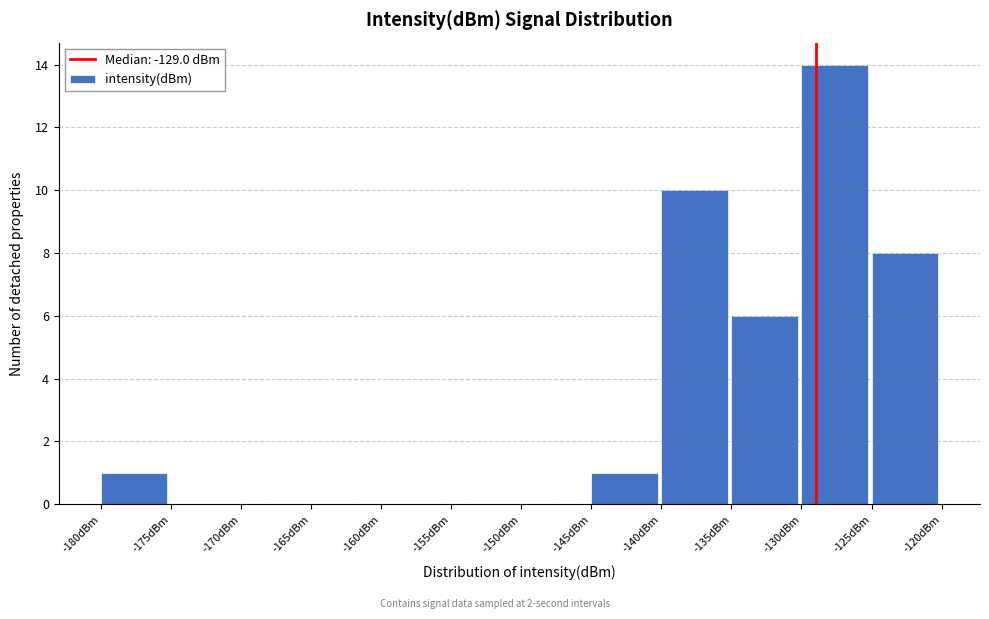

Over which range of the x-axis is the bar tallest?

-130 to -125